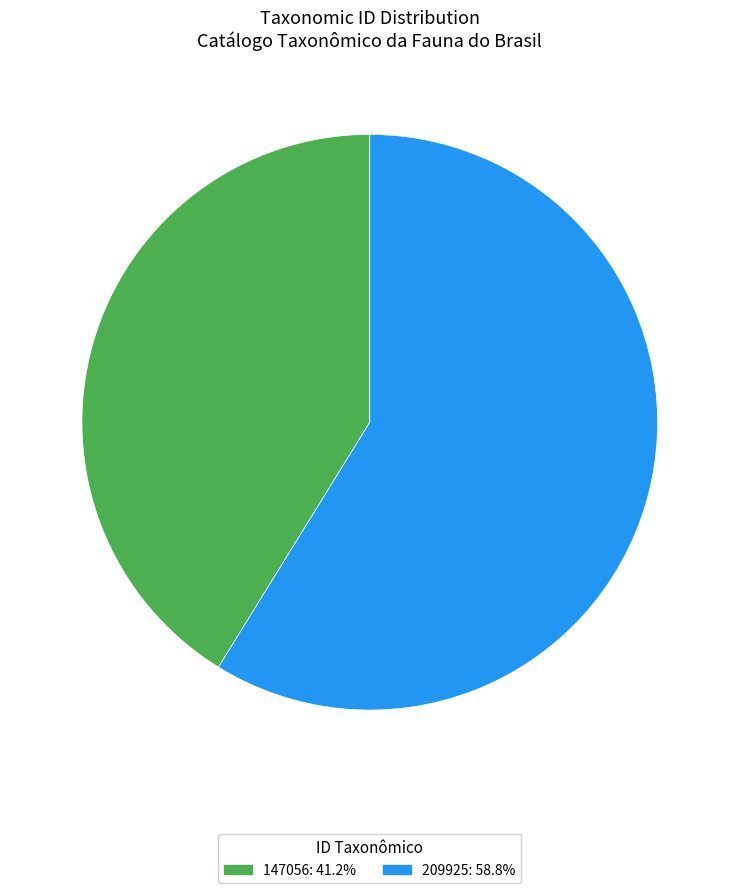

Is the sum of 147056 and 209925 greater than half?

Yes